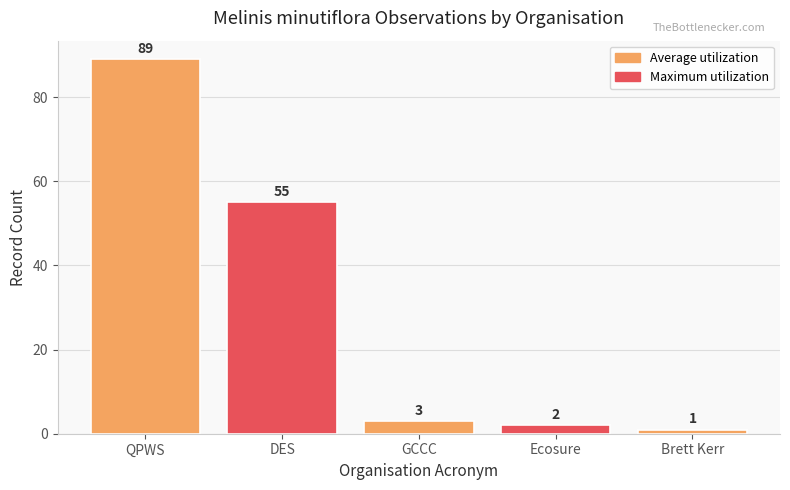

Which has a higher value, Brett Kerr or QPWS?

QPWS